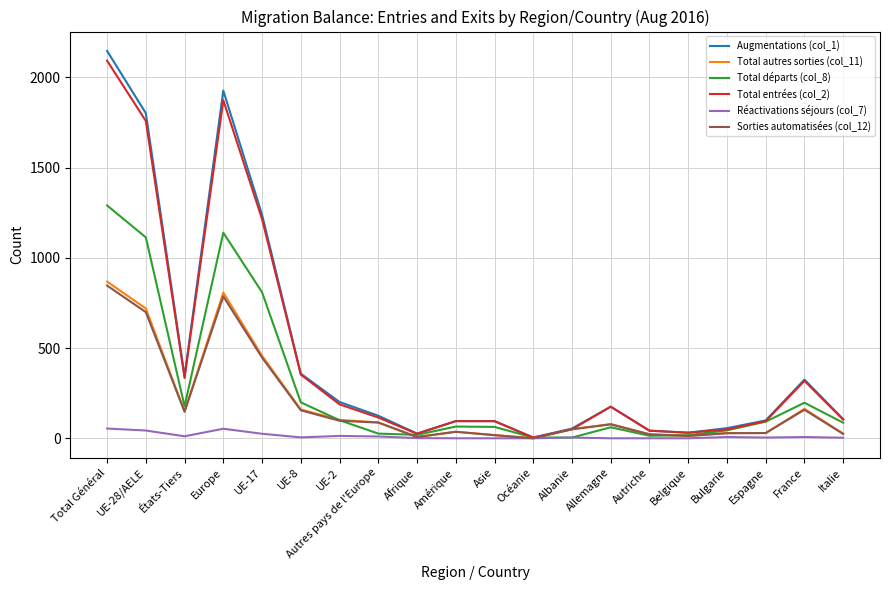

Which series changed the most between États-Tiers and Autres pays de l'Europe?

Augmentations (col_1)